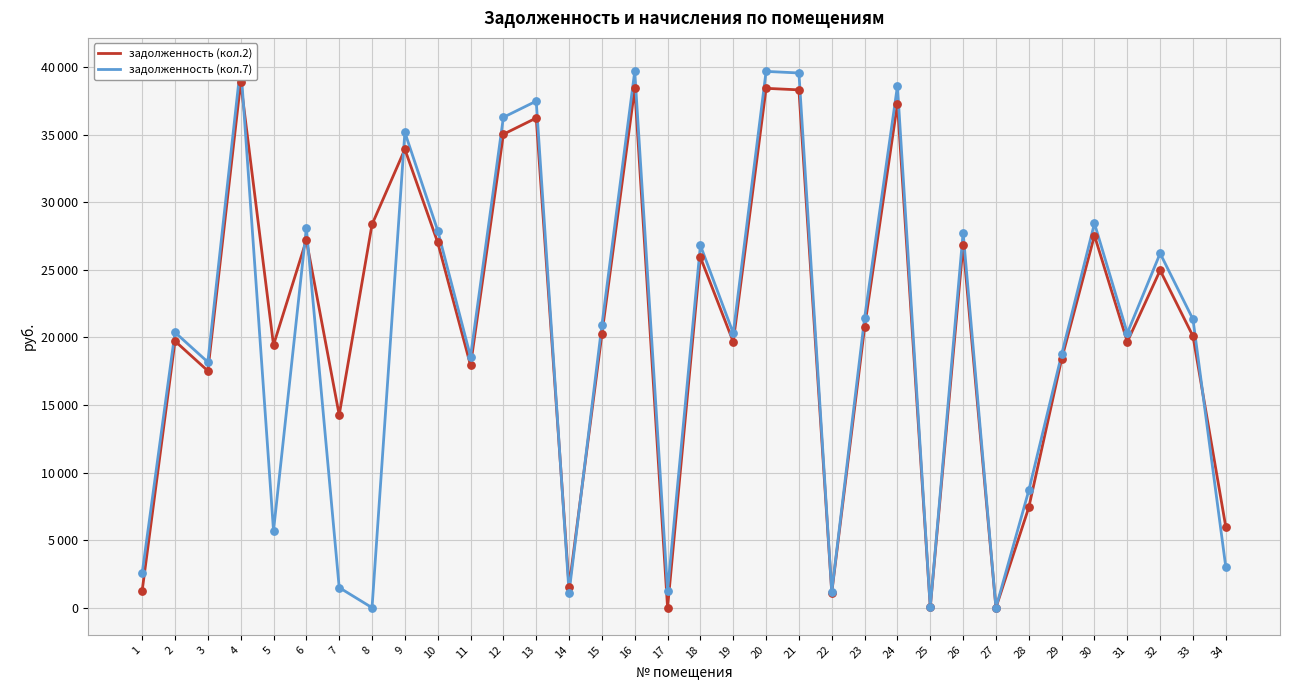

Which series contains the highest Y value?

задолженность (кол.7)